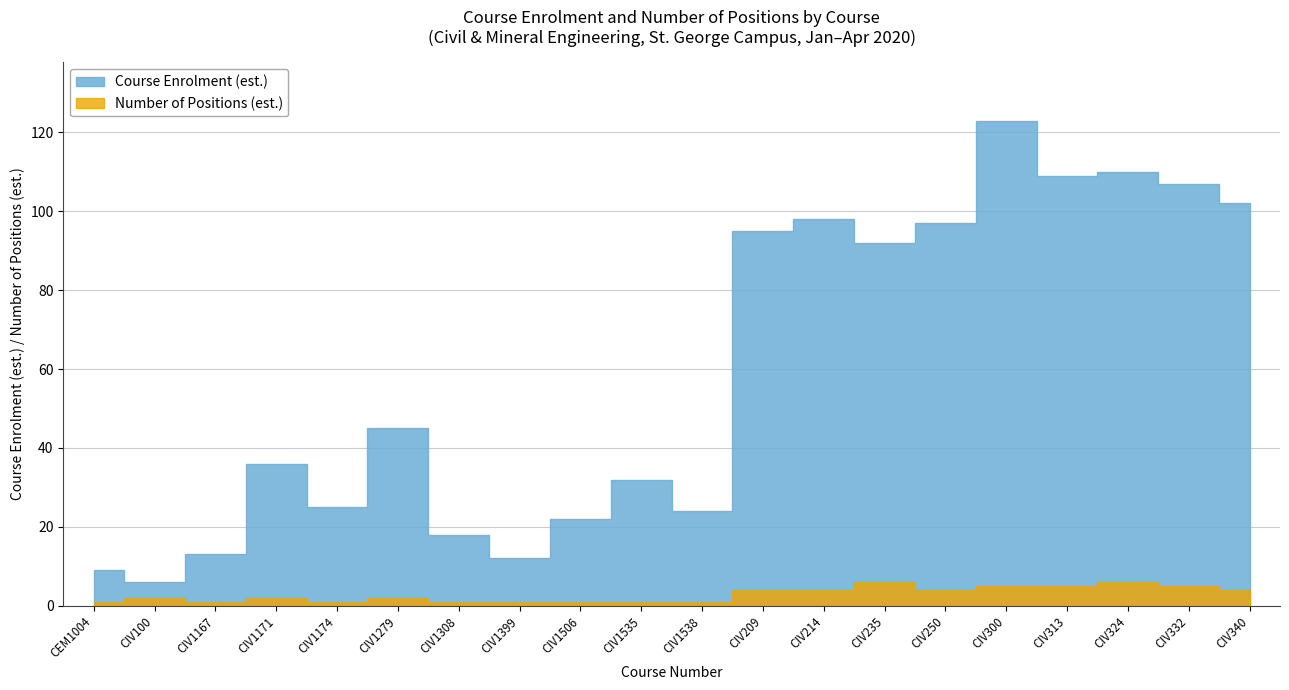

Which series has the largest range (max minus min)?

Course Enrolment (est.)